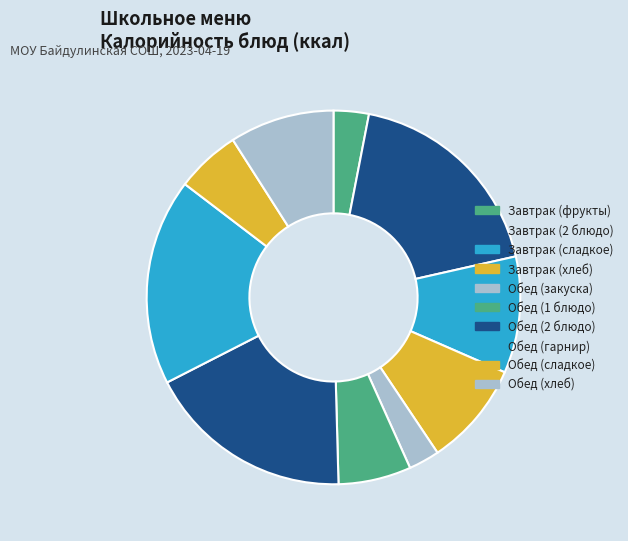

How much of the chart is everything except Завтрак (фрукты)?

97.0%